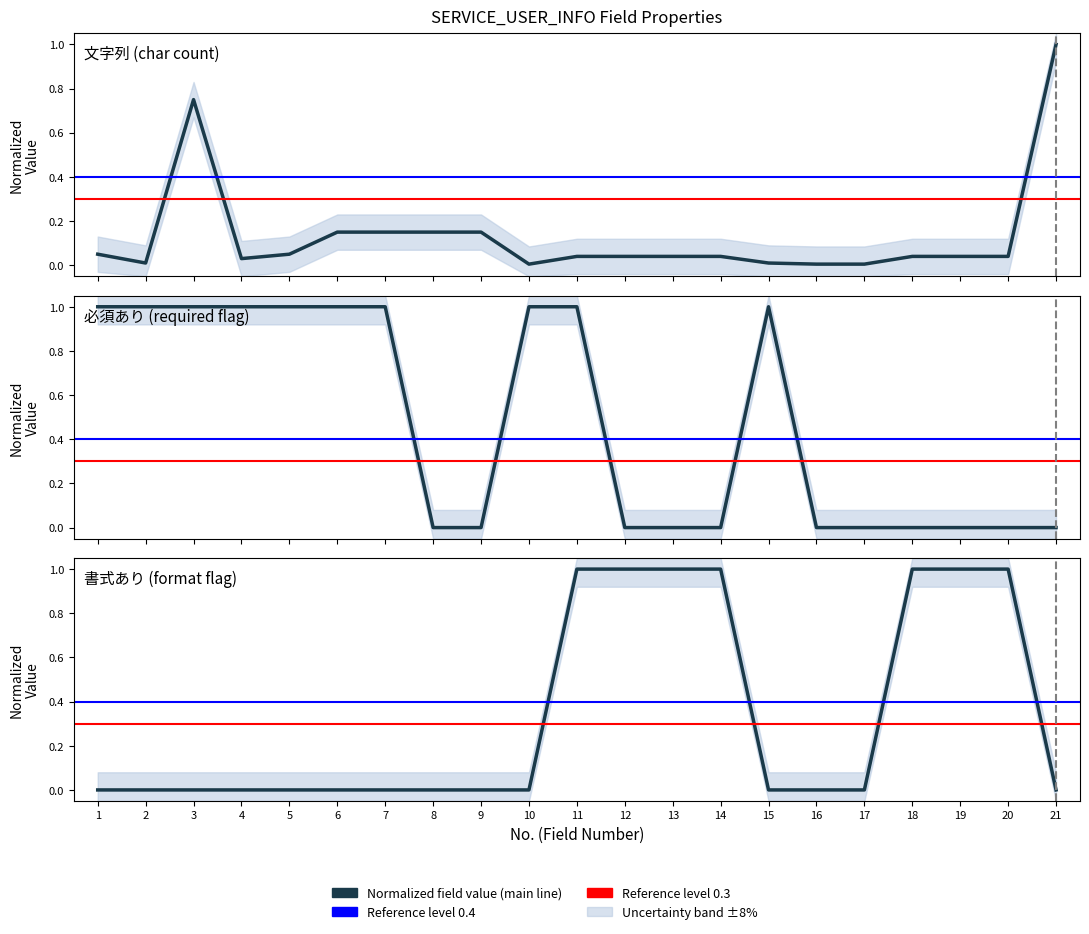

Which series has the largest total across all categories?

必須あり